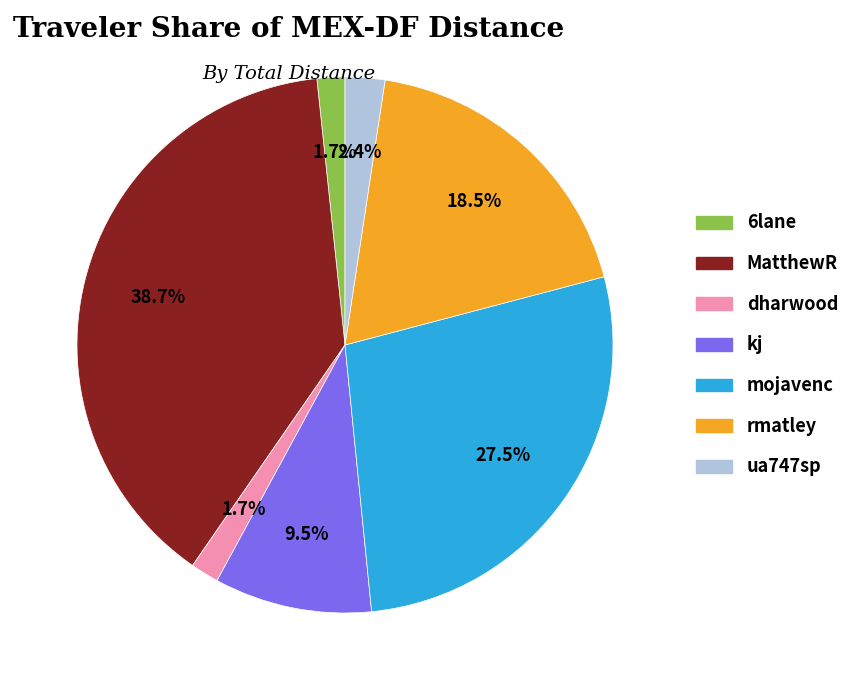

Is there any slice that represents more than half of the pie?

No